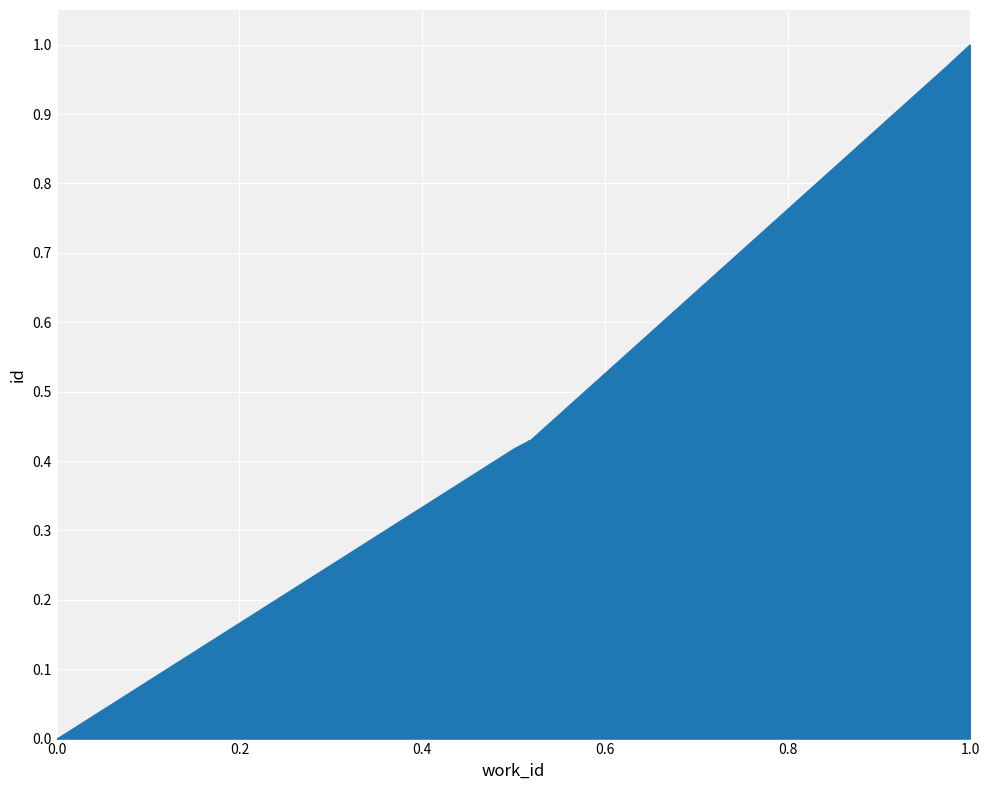

Reading right to left, what are all the values shown in this chart?

1.0	1.0	0.4	0.4	0.4	0.4	0.4	0.4	0.0	0.0